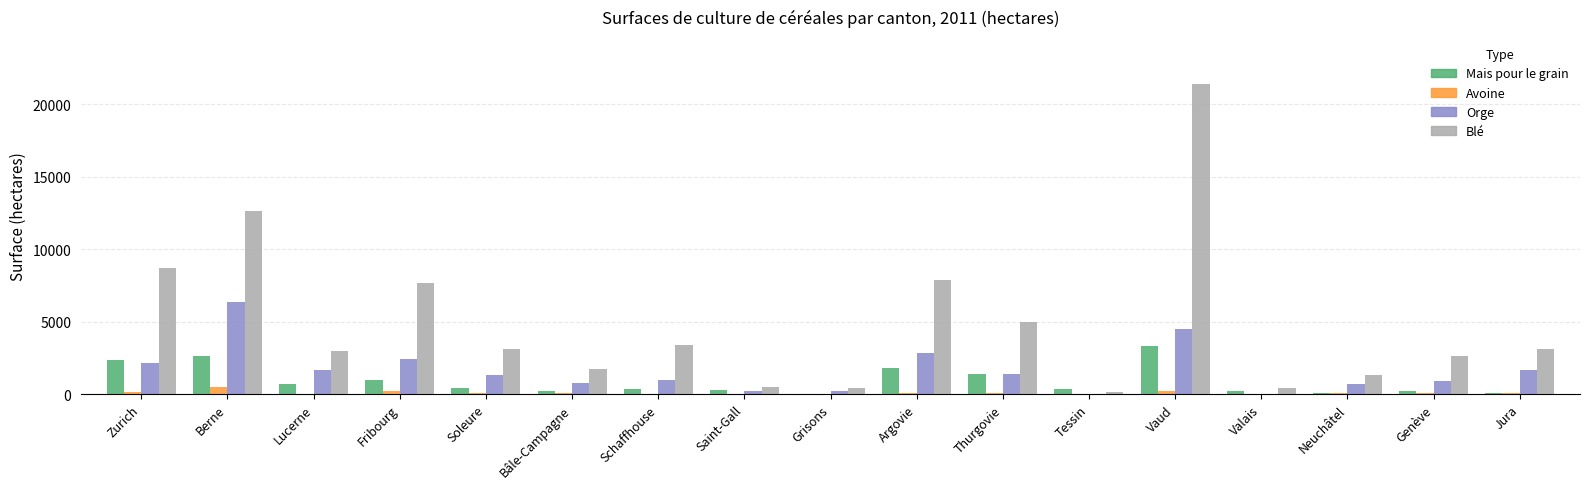

Which category has the highest value across all series?

Vaud